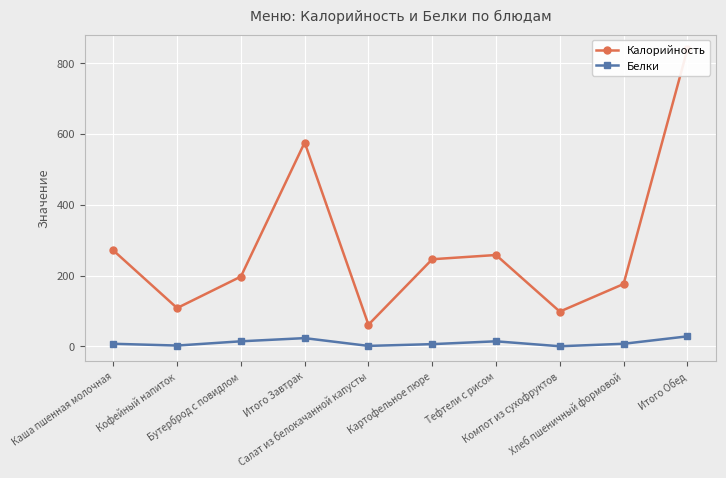

What is the maximum value for Белки?

28